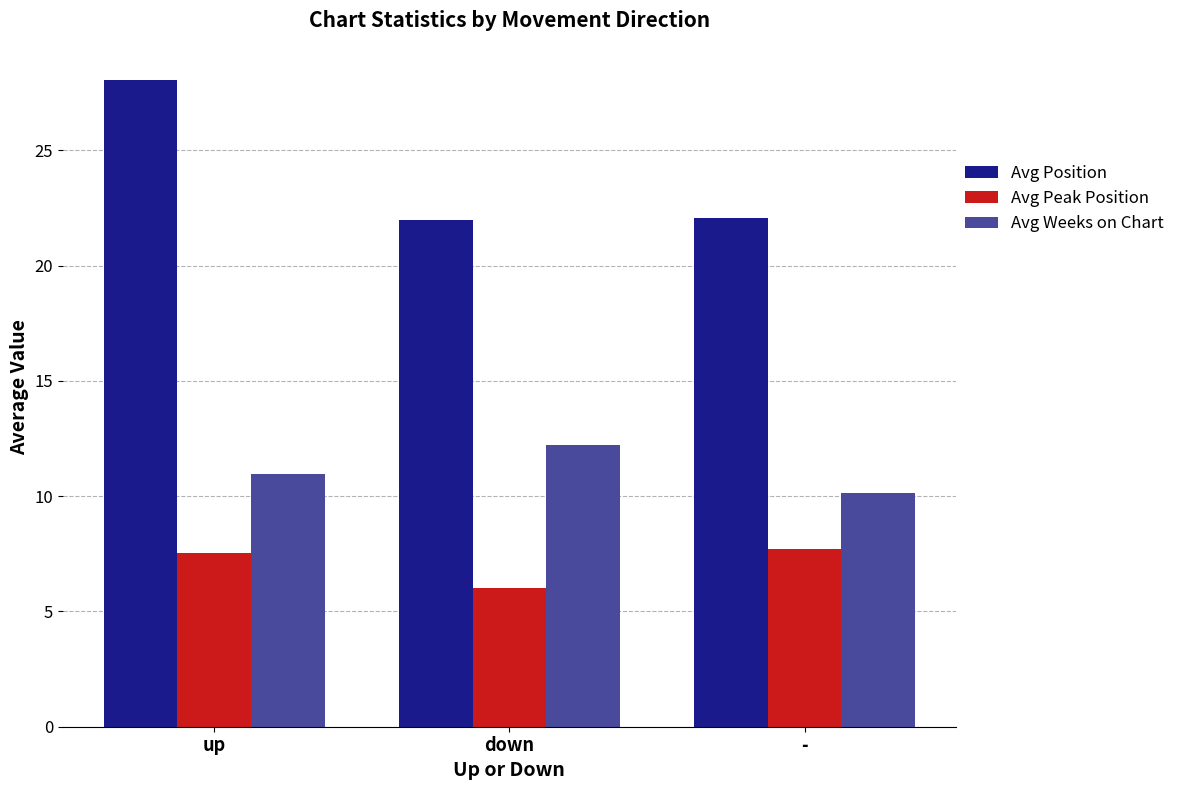

Which series has the largest range (max minus min)?

Avg Position